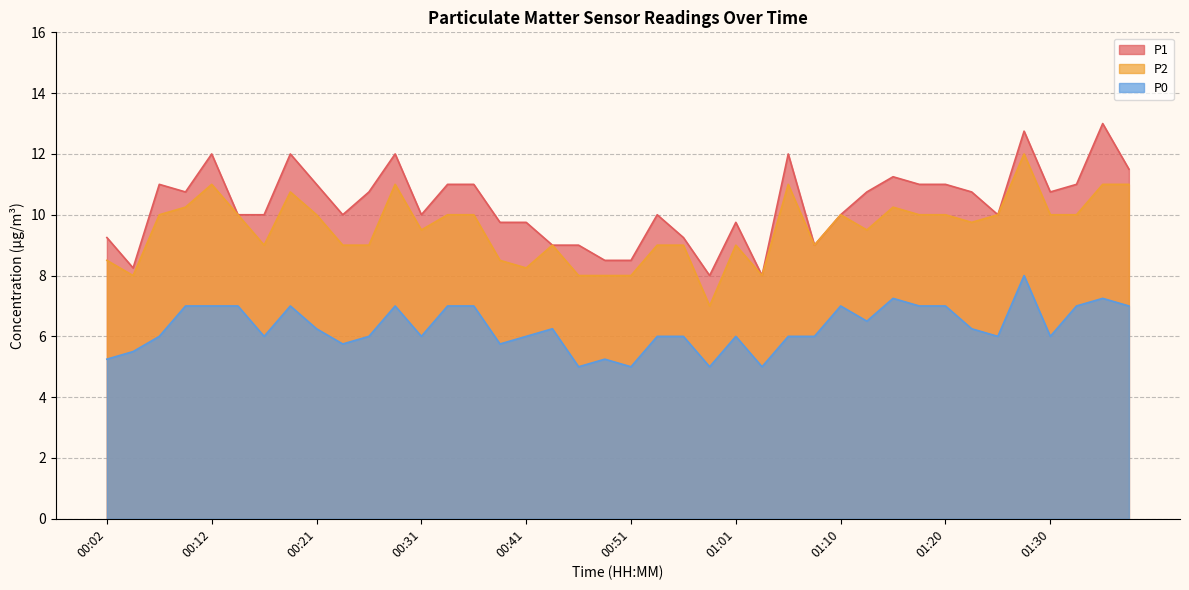

What is the approximate value of P2 at 00:36?

10.0